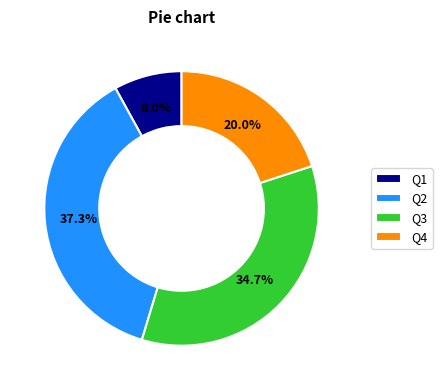

Rank the categories by value from highest to lowest.

Q2, Q3, Q4, Q1